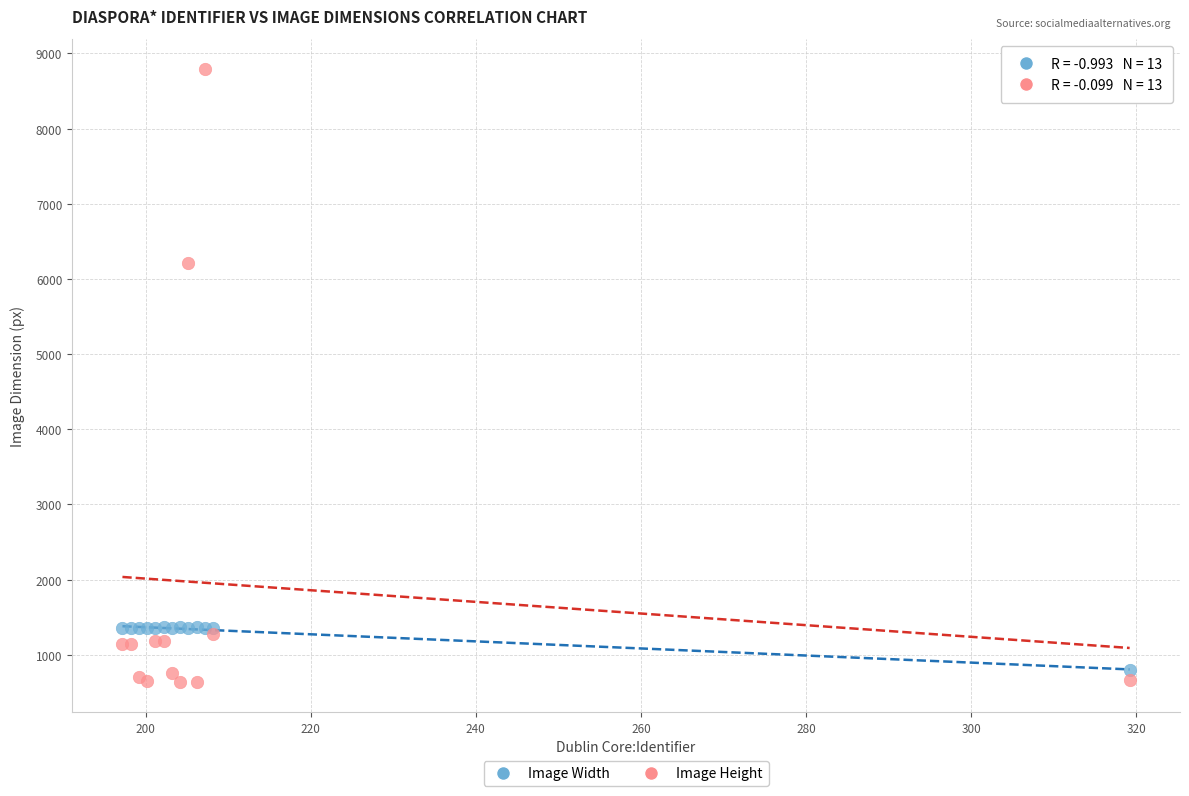

What are all the series names shown in the legend?

Image Width, Image Height